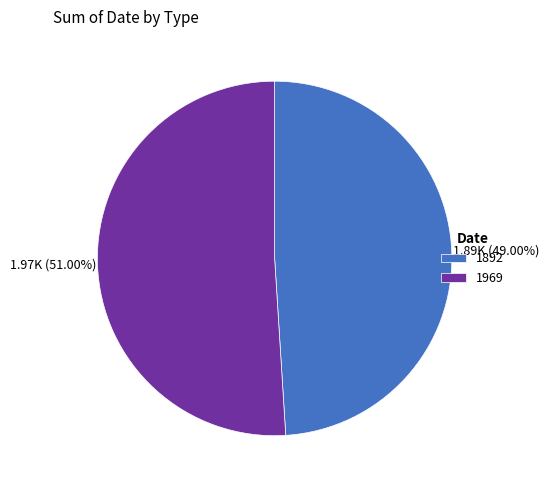

To the nearest percent, what percentage of the pie is 1969?

51%